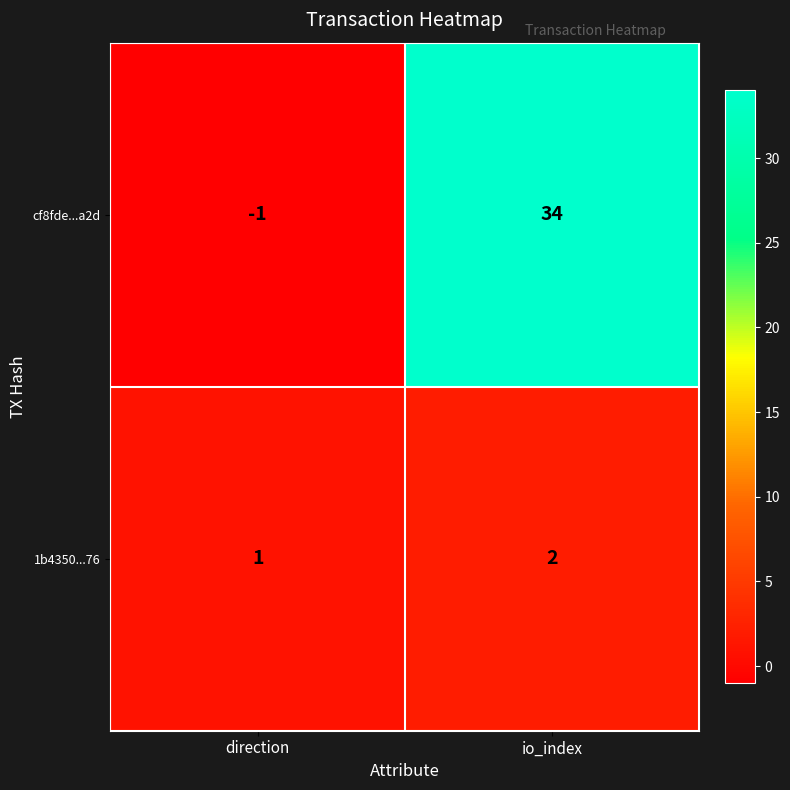

Rank the series by their maximum value, from lowest to highest.

1b4350...76, cf8fde...a2d